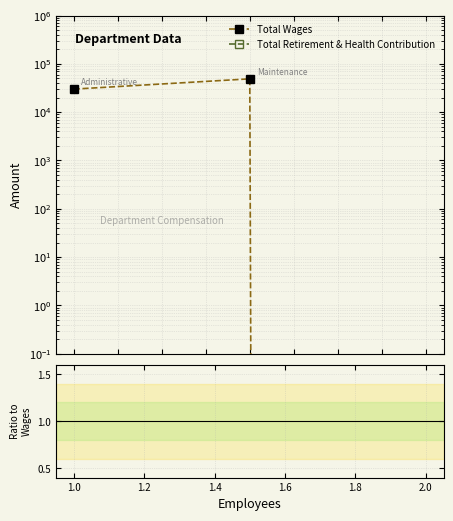

Where does the Total Wages series first go above 30000?

1.0